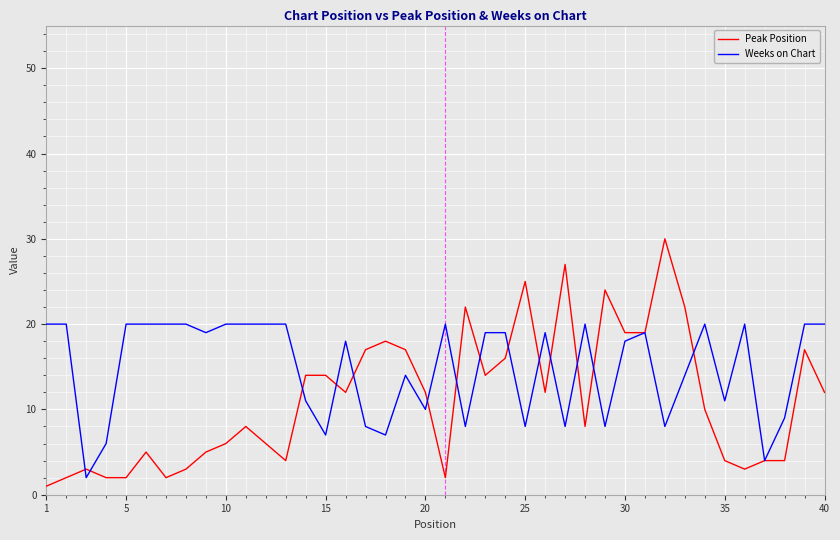

Which series has the largest range (max minus min)?

Peak Position